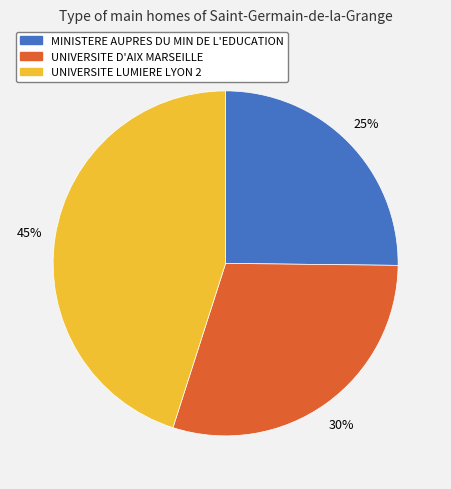

How many segments does this pie chart have?

3